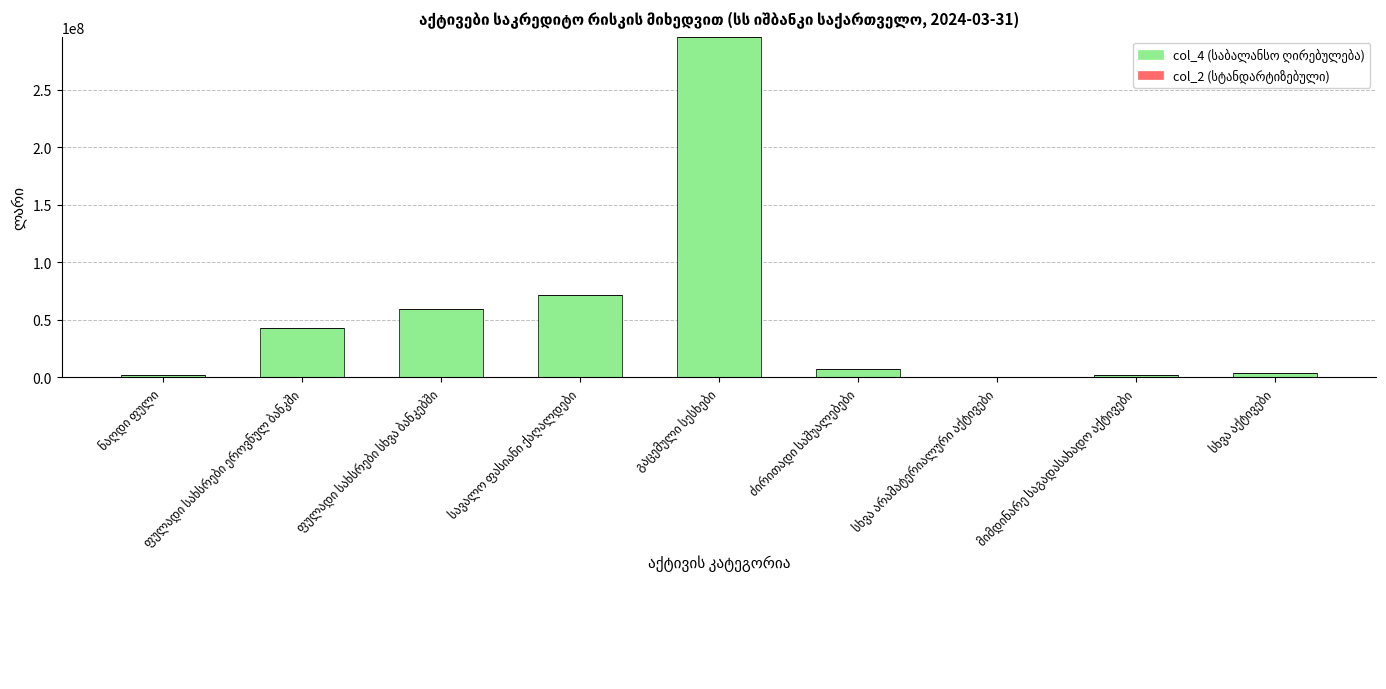

Does the chart contain stacked bars?

Yes